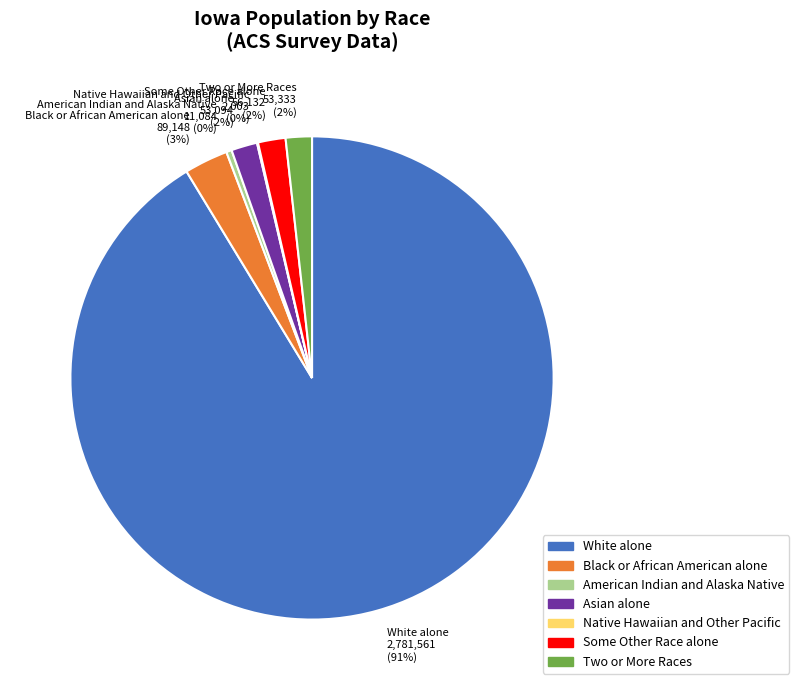

What is the ratio of the value at Two or More Races 53,333 (2%) to the value at Asian alone 53,094 (2%)?

1.0